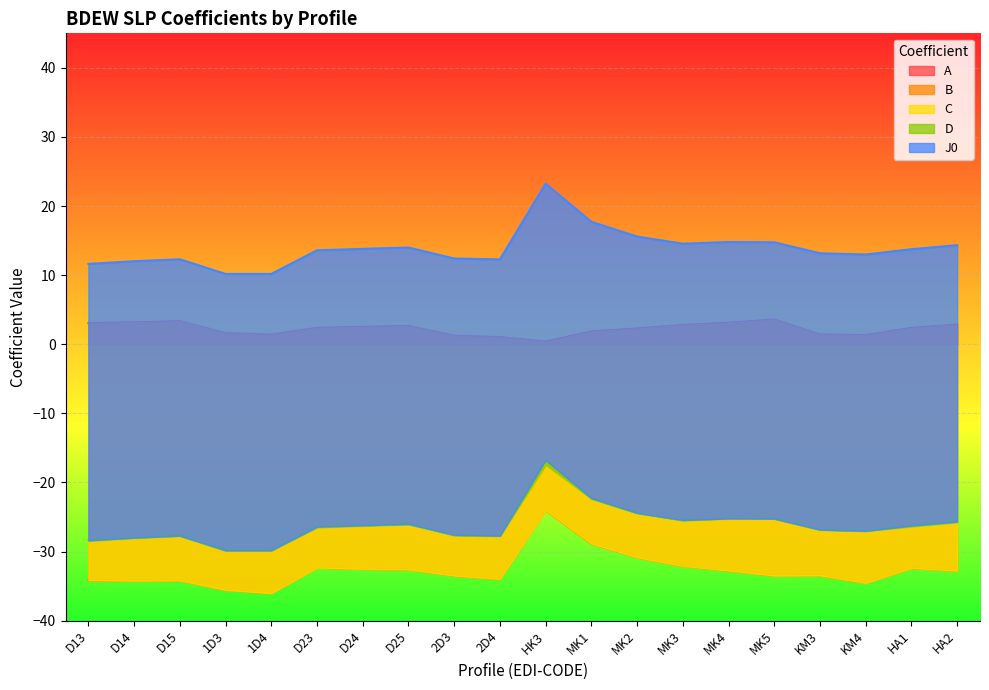

True or false: J0 and B intersect in this chart.

False